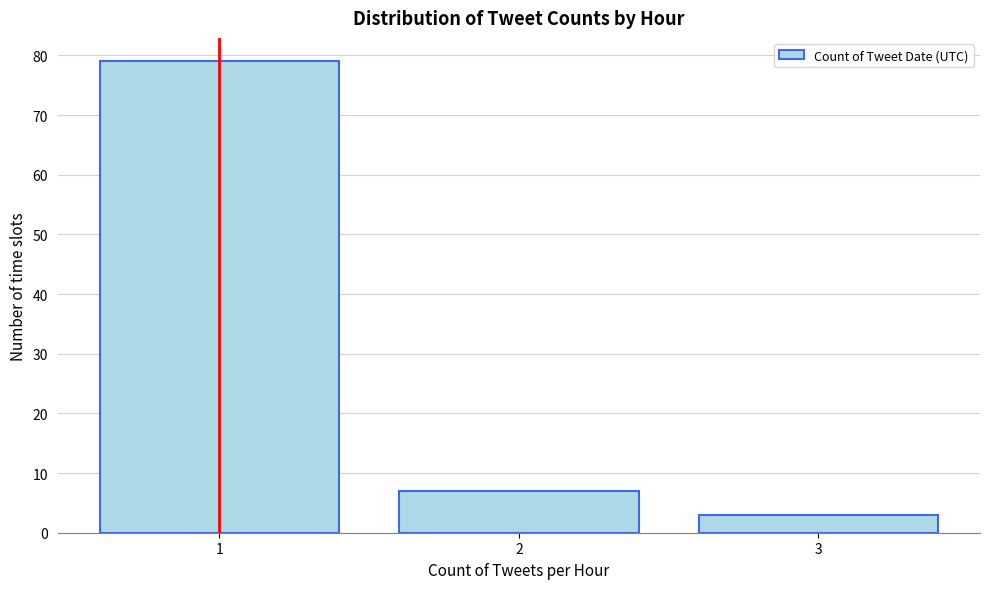

Reading left to right, what are all the values shown in this chart?

79	7	3